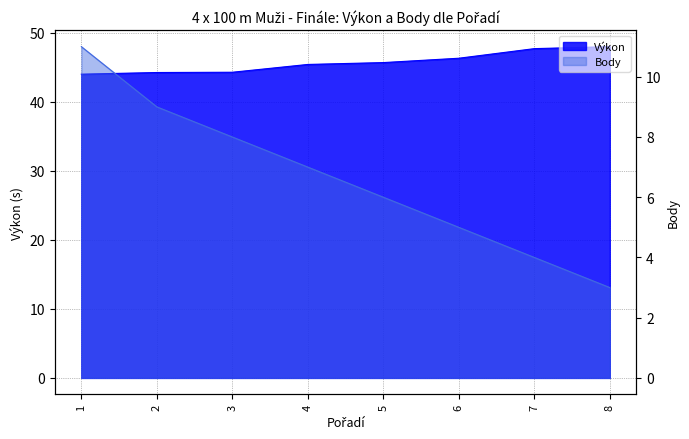

What value does the Výkon series have at 2?

44.2